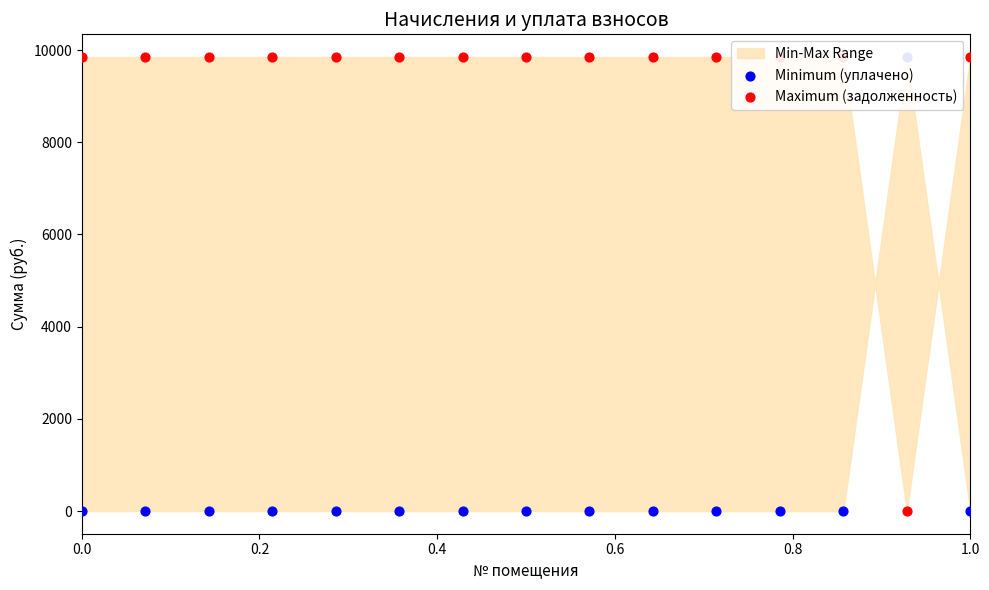

Which series contains the highest Y value?

Minimum (уплачено)